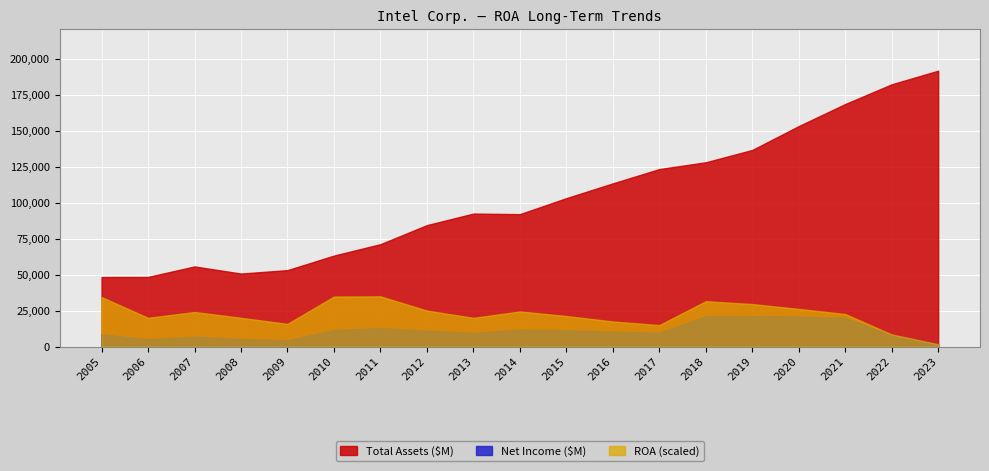

What is the value of the Total Assets ($M) point at the 14th from the left?

127963.0